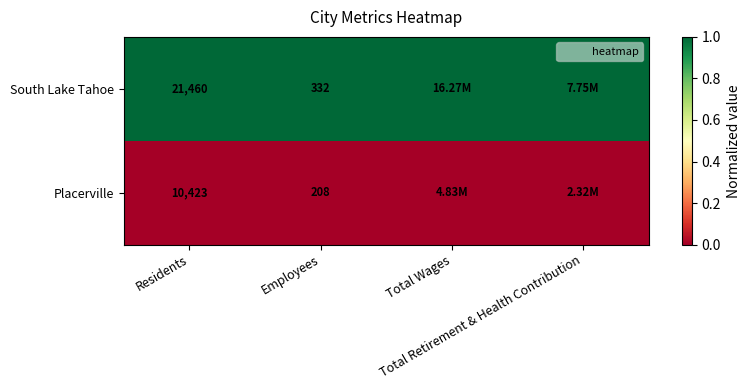

At which category is the sum across all series the highest?

Total Wages